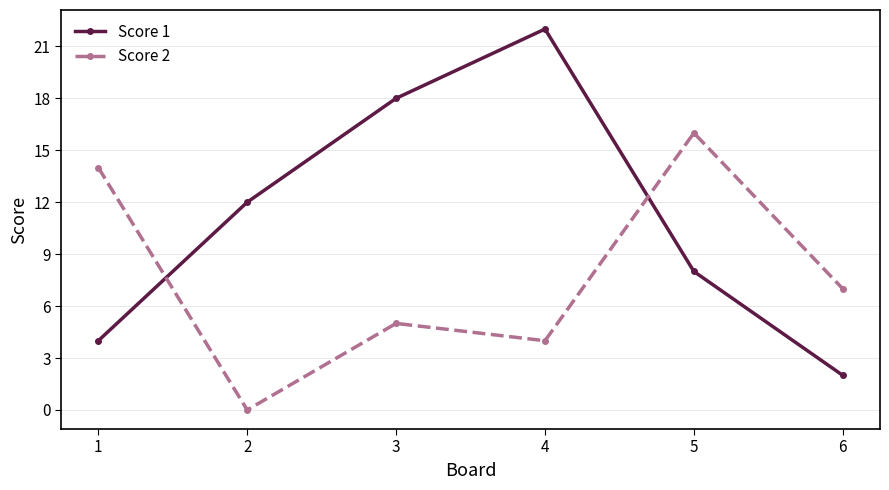

Rank the series at 6 from lowest to highest value.

Score 1, Score 2